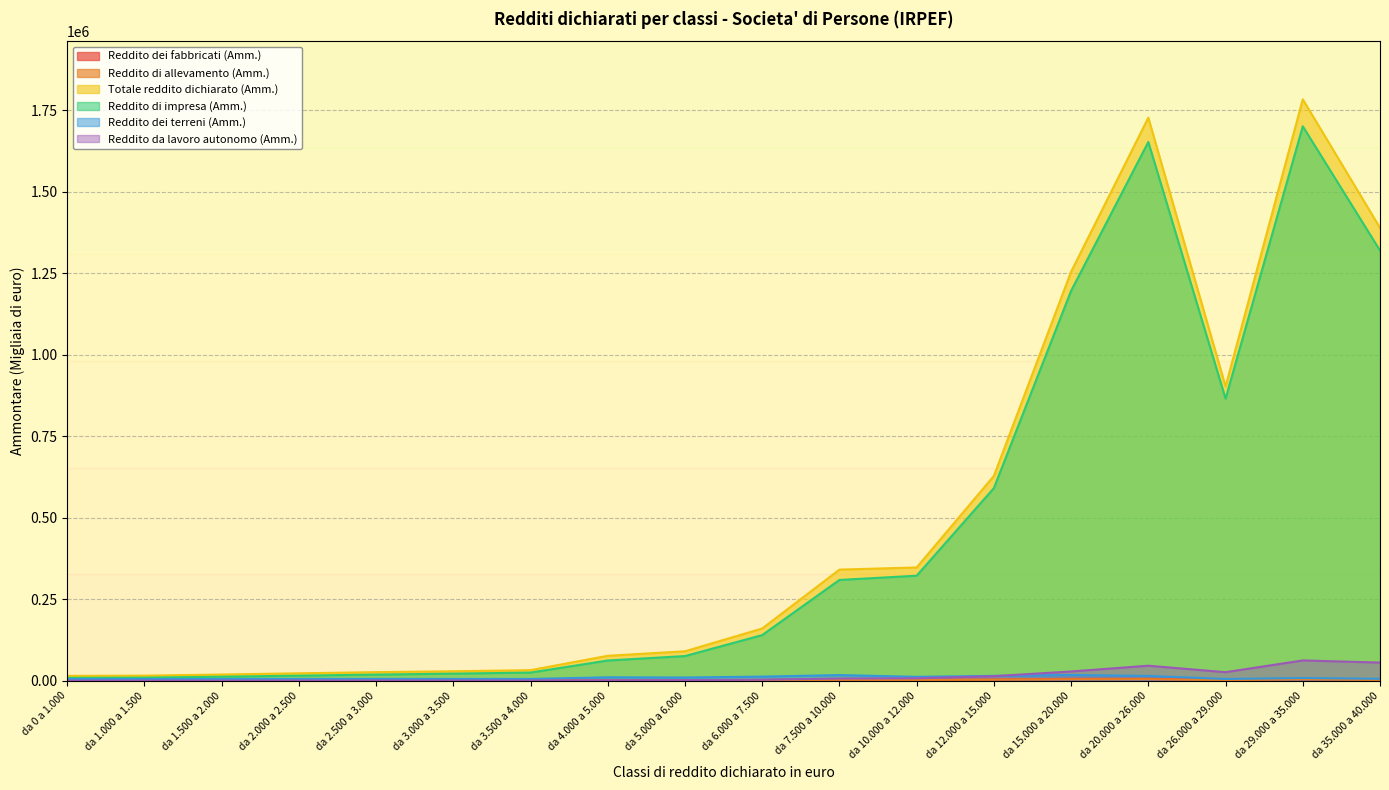

True or false: Reddito dei terreni (Amm.) and Totale reddito dichiarato (Amm.) intersect in this chart.

False